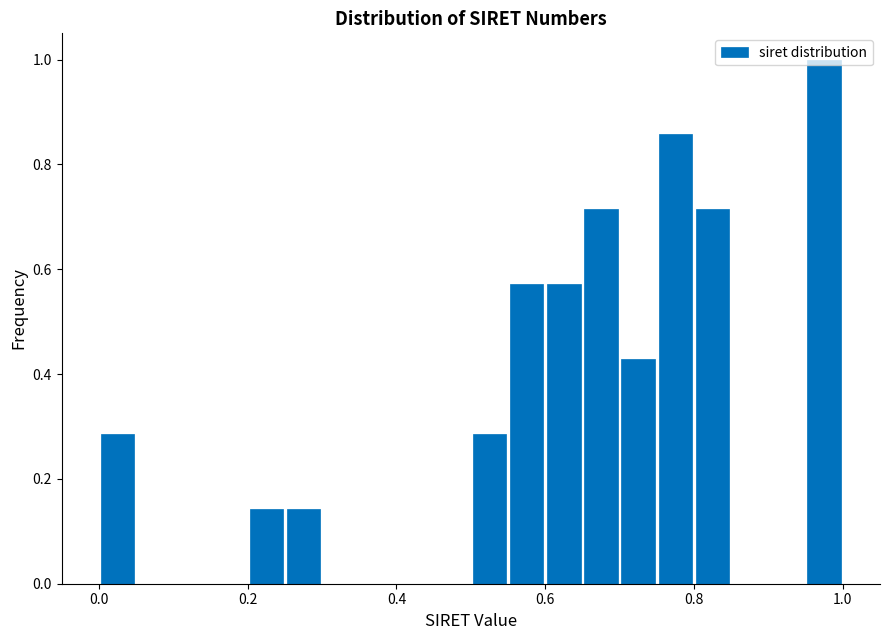

Around what value on the x-axis is the tallest bar? Give the approximate position of its centre, as read against the axis.

0.98